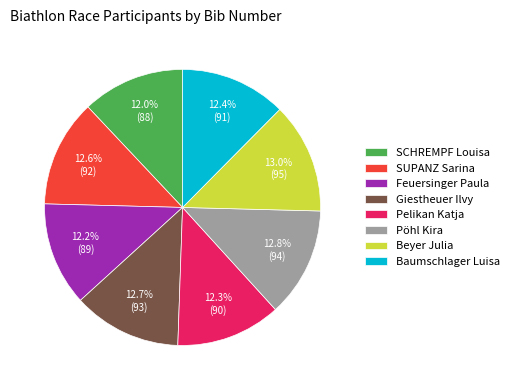

Combined, do Baumschlager Luisa and Pelikan Katja account for over 50%?

No